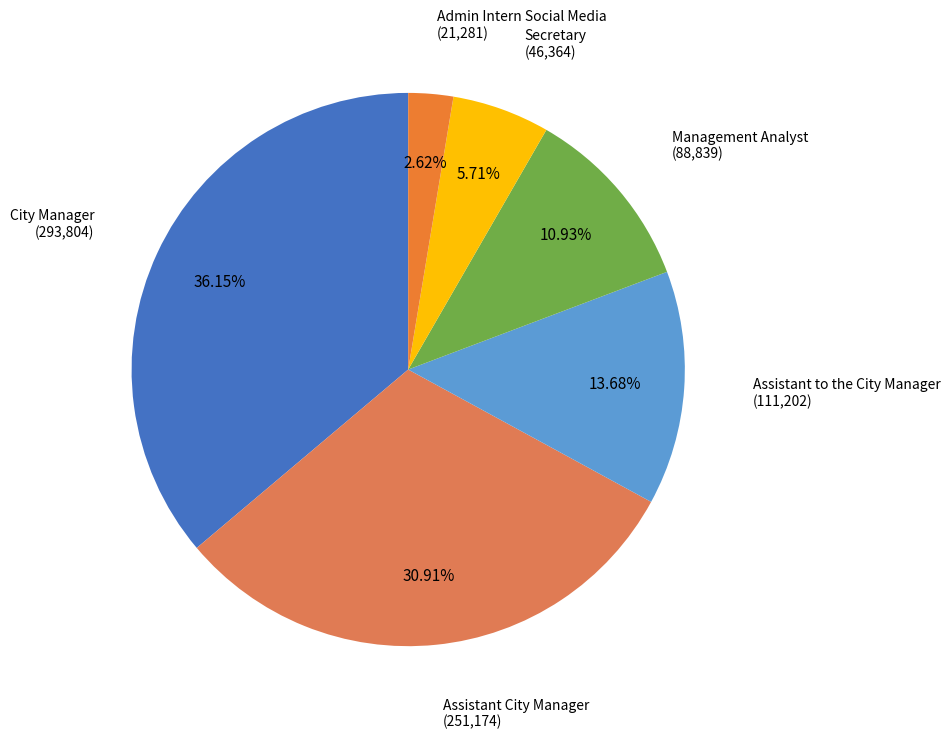

How many segments does this pie chart have?

6